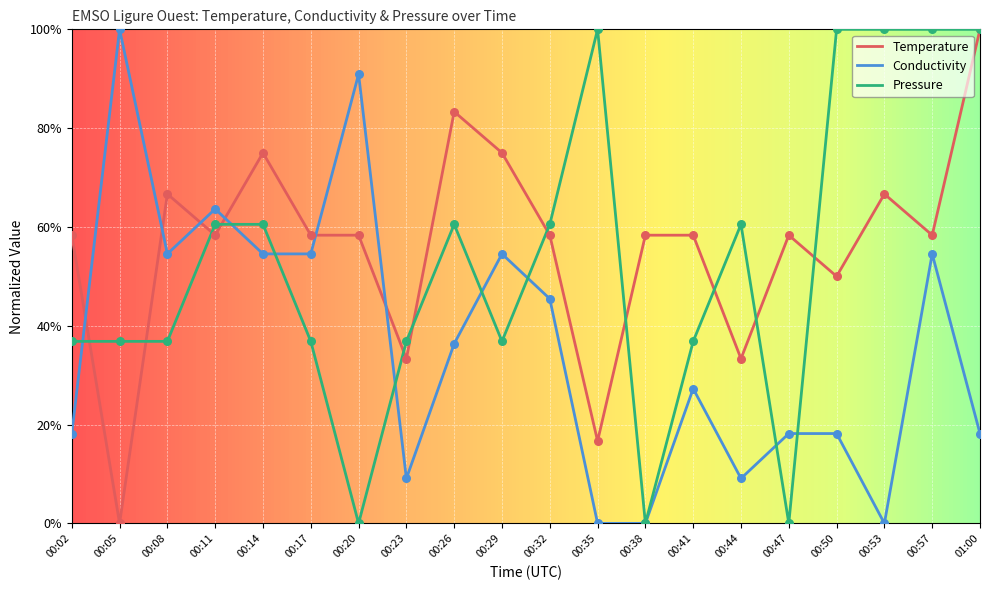

What are all the series names shown in the legend?

Temperature, Conductivity, Pressure